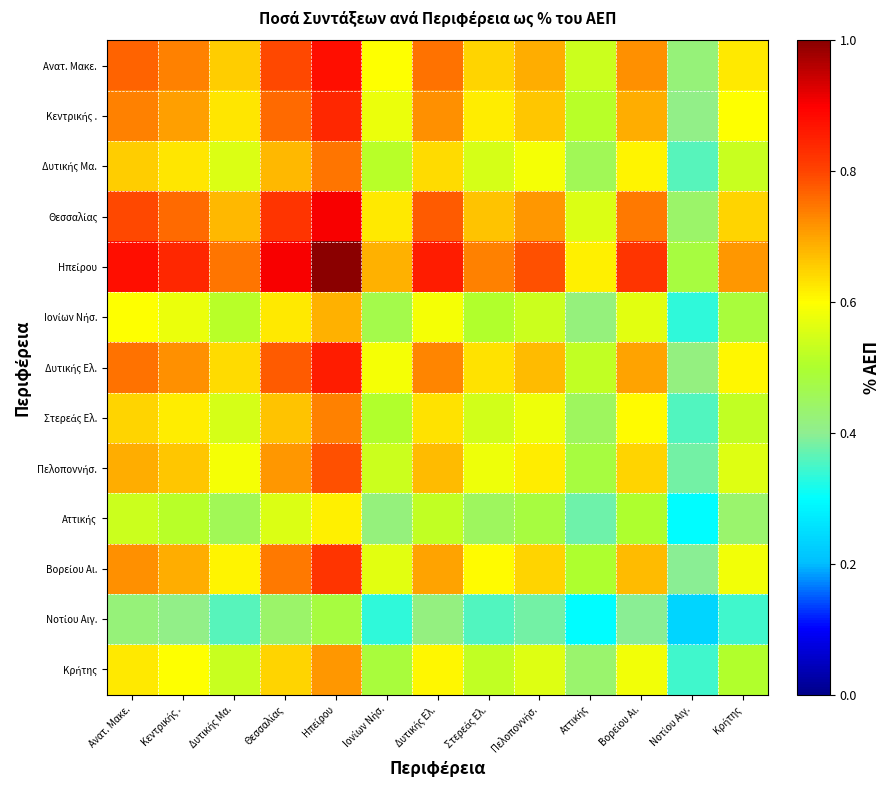

At which category is the sum across all series the highest?

Ηπείρου